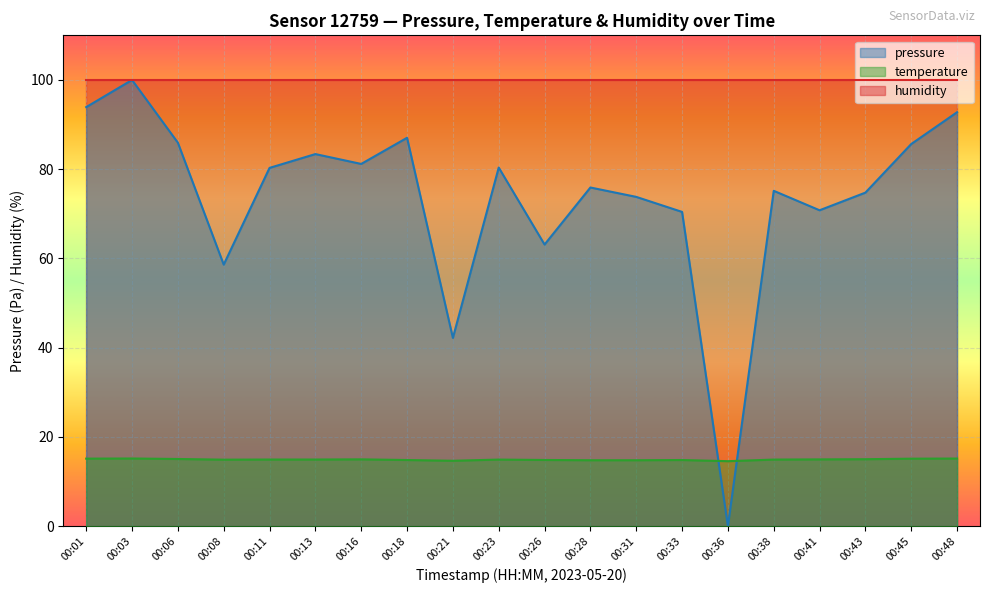

Which label corresponds to the largest value in the chart?

00:03